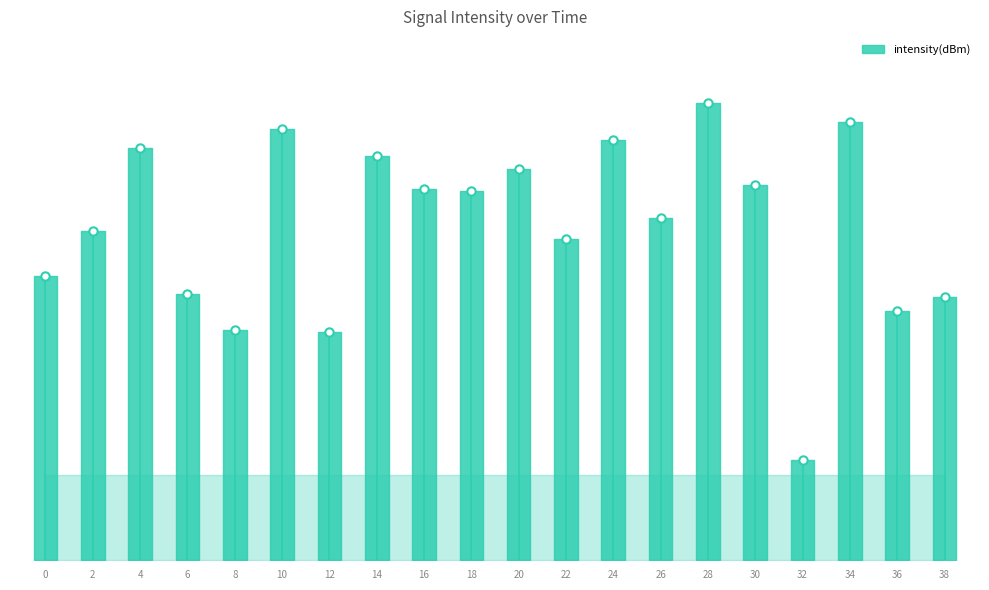

Which has a higher value, 22 or 26?

26